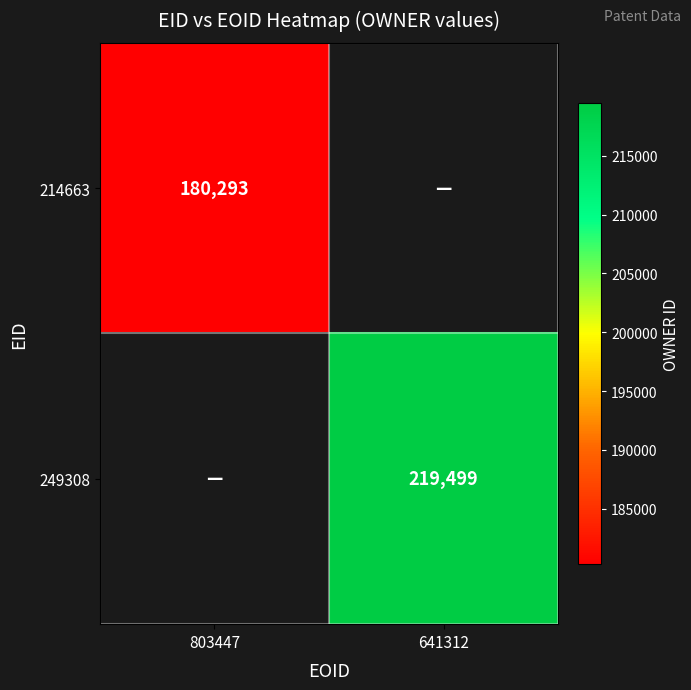

Is it true that 214663 equals 180293 at 803447?

True